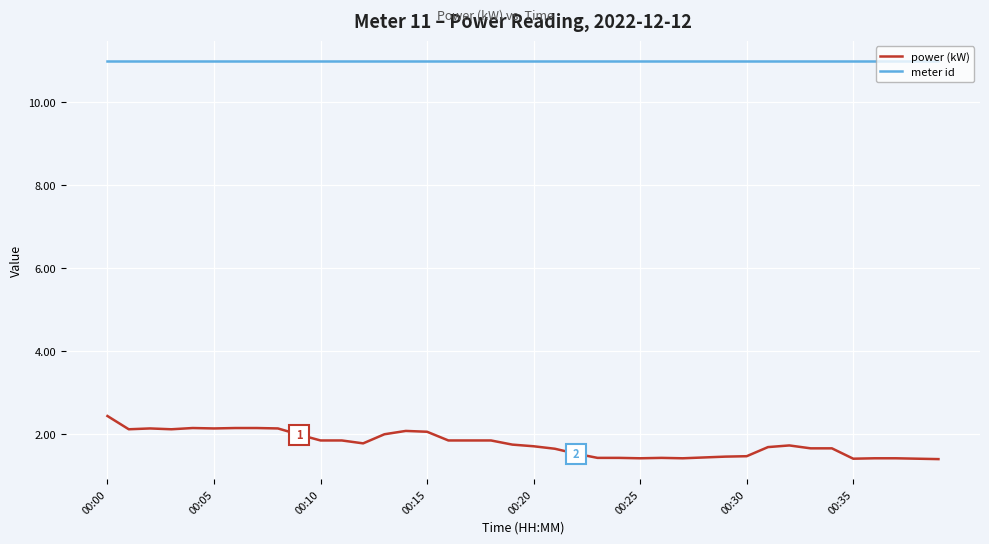

What is the minimum value shown in the chart?

1.4